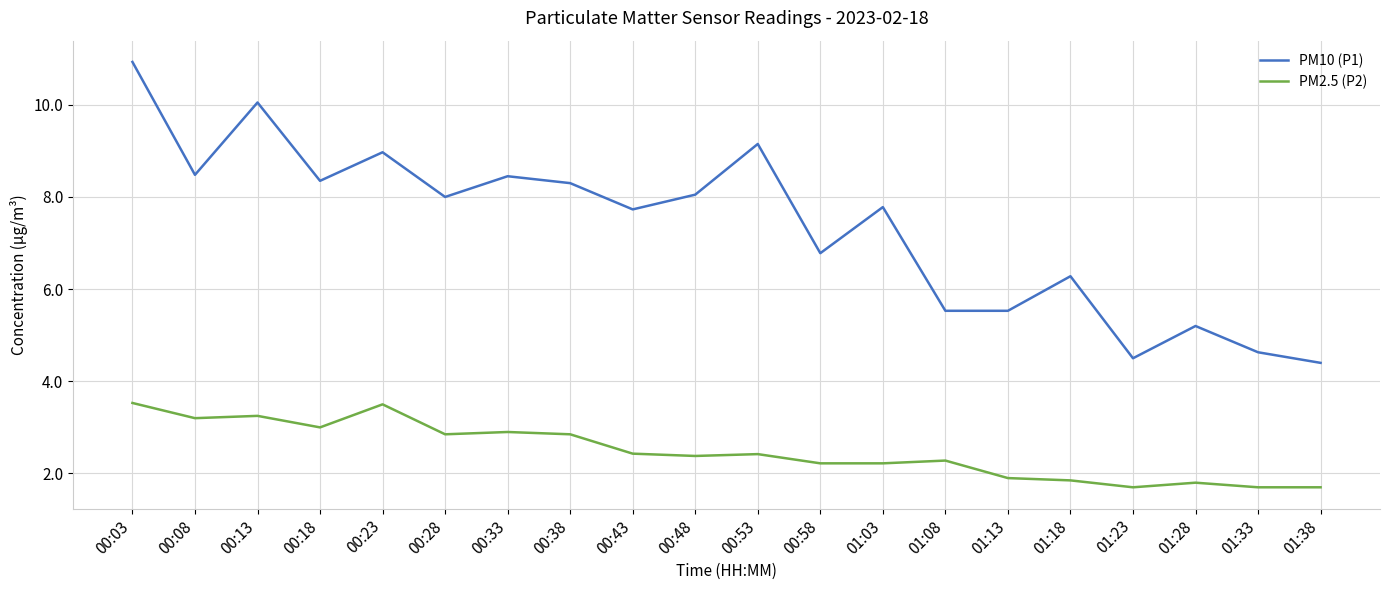

How many values in the PM2.5 (P2) series are below 2?

6